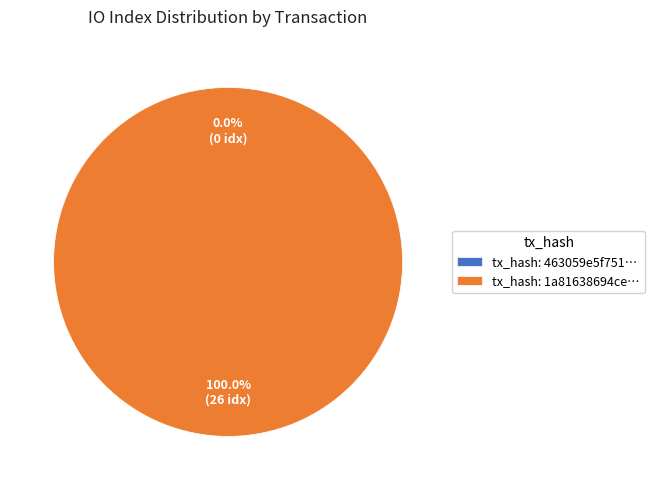

What percentage is the tx_1 (io_index=26) slice, to the nearest percent?

100%